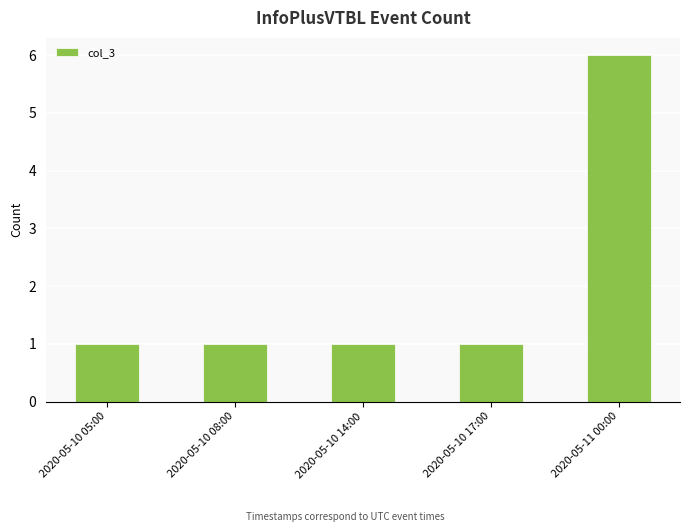

What is the value of the 3rd bar from the left?

1